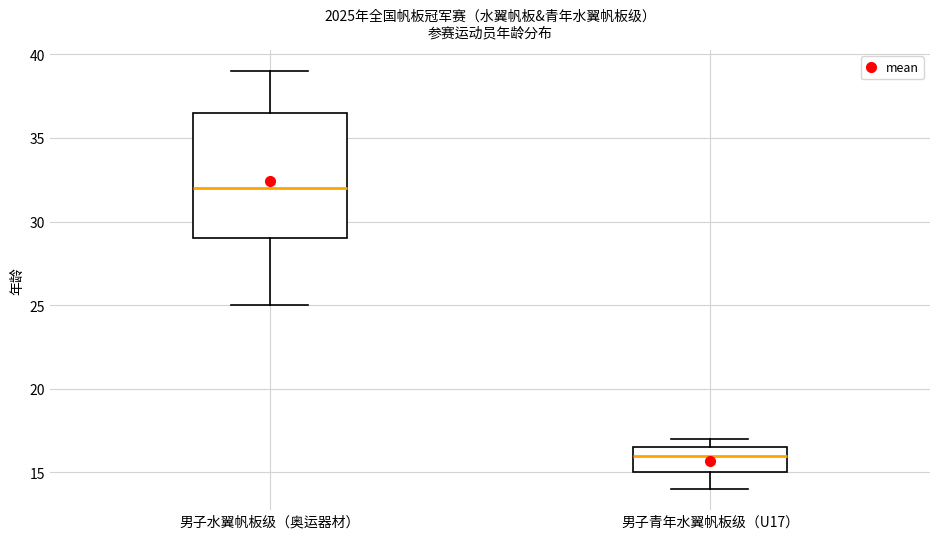

Reading left to right, read every box against the y-axis: the position of its median line, the range the box covers, and the ends of its whiskers. The values are not printed on the chart, so give them approximately, as read against the axis.

男子水翼帆板级（奥运器材）: median 32.0, box 29.0 to 36.5, whiskers 25.0 to 39.0
男子青年水翼帆板级（U17）: median 16.0, box 15.0 to 16.5, whiskers 14.0 to 17.0